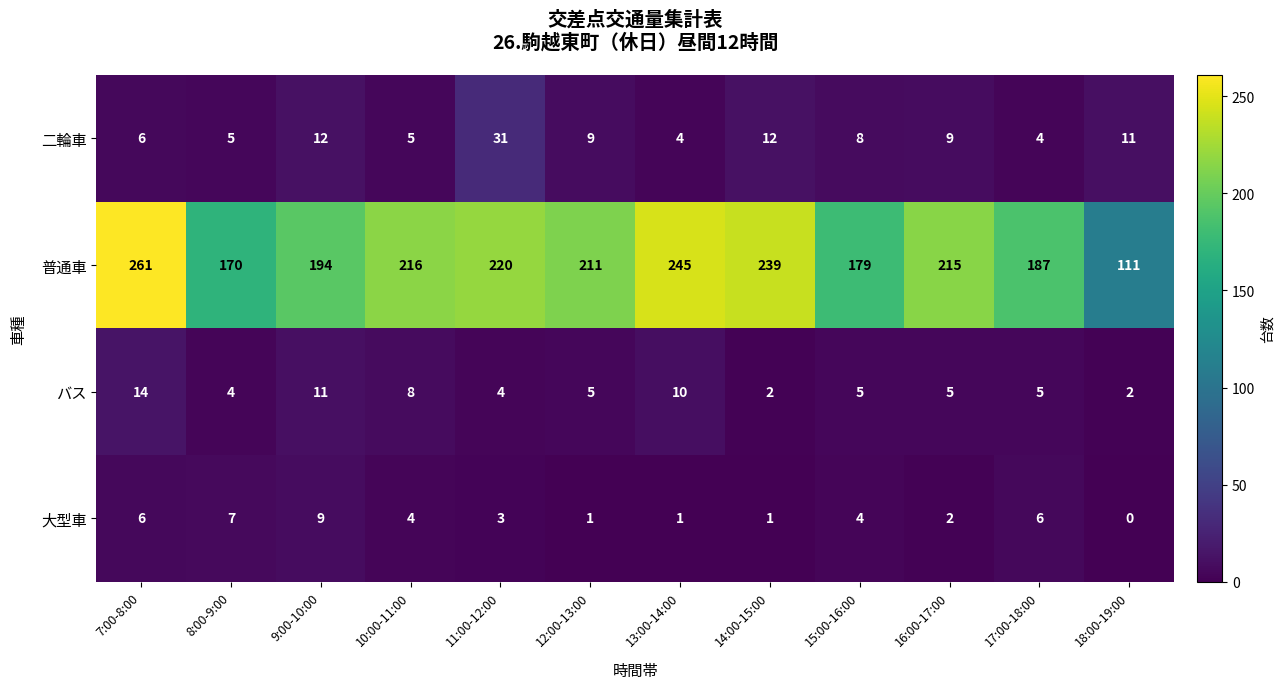

What is the difference between the second highest and second lowest values in the 大型車 series?

6